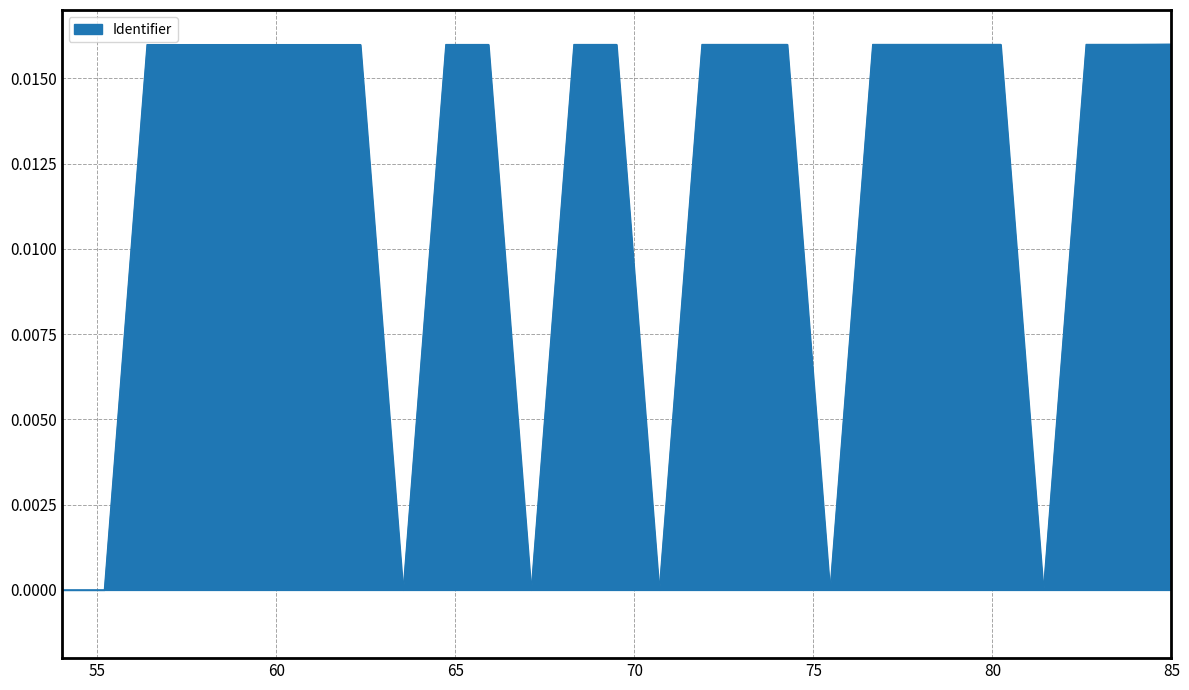

Does the chart have visible grid lines?

Yes